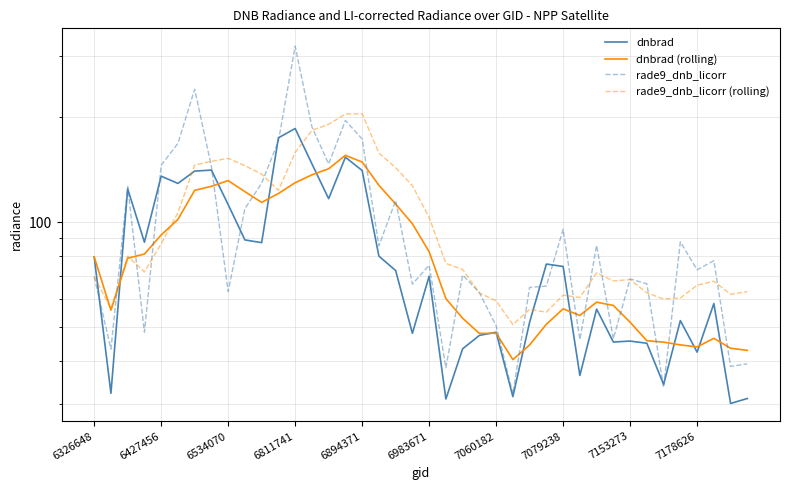

Reading left to right, transcribe all the data shown in this chart.

dnbrad: 79.5	32.2	124.6	87.6	135.4	129.1	140.1	141.0	112.3	88.9	87.3	174.6	185.6	147.0	116.7	153.5	140.6	79.8	72.6	47.9	69.9	31.1	43.3	47.3	48.3	31.5	51.6	75.8	74.6	36.3	56.3	45.3	45.5	44.9	34.2	52.1	42.3	58.4	30.2	31.2
dnbrad (rolling): 79.5	55.9	78.8	81.0	91.9	101.8	123.4	126.6	131.6	122.3	113.9	120.8	129.7	136.7	142.2	155.5	148.7	127.6	112.7	98.9	82.2	60.3	53.0	47.9	48.0	40.3	44.4	50.9	56.4	54.0	58.9	57.6	51.6	45.6	45.2	44.4	43.8	46.4	43.4	42.8
rade9_dnb_licorr: 69.7	43.2	126.6	48.3	145.6	168.2	240.6	144.4	63.2	109.3	129.3	170.7	319.9	187.7	146.9	195.8	173.2	85.5	115.3	66.3	75.2	38.2	70.5	62.8	50.4	32.1	64.9	65.5	95.3	46.0	85.7	46.2	68.7	66.5	33.6	87.7	72.9	77.5	38.5	39.2
rade9_dnb_licorr (rolling): 69.7	56.5	79.8	71.9	86.7	106.4	145.9	149.4	152.4	145.1	137.3	123.4	158.5	183.4	190.9	204.2	204.7	157.8	143.3	127.2	103.1	76.1	73.1	62.6	59.4	50.8	56.1	55.1	61.7	60.8	71.5	67.8	68.4	62.6	60.1	60.5	65.9	67.6	62.0	63.2